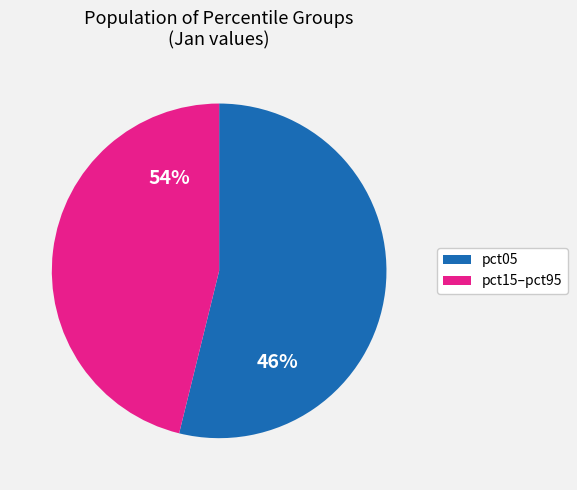

What is the largest slice in the pie chart?

pct05